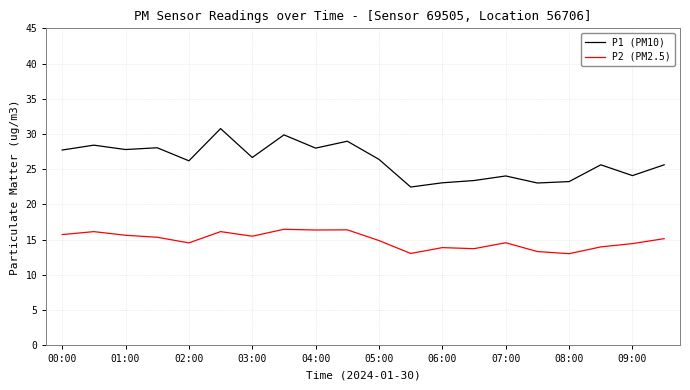

Rank the series by their maximum value, from highest to lowest.

P1 (PM10), P2 (PM2.5)